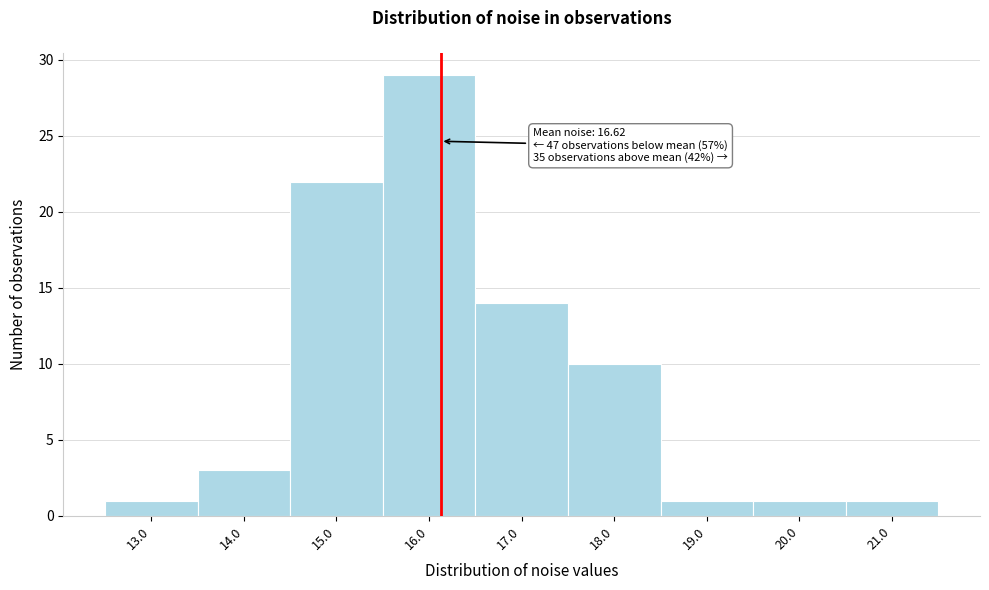

Reading right to left, list all the values displayed in this chart.

21.0=1	20.0=1	19.0=1	18.0=10	17.0=14	16.0=29	15.0=22	14.0=3	13.0=1